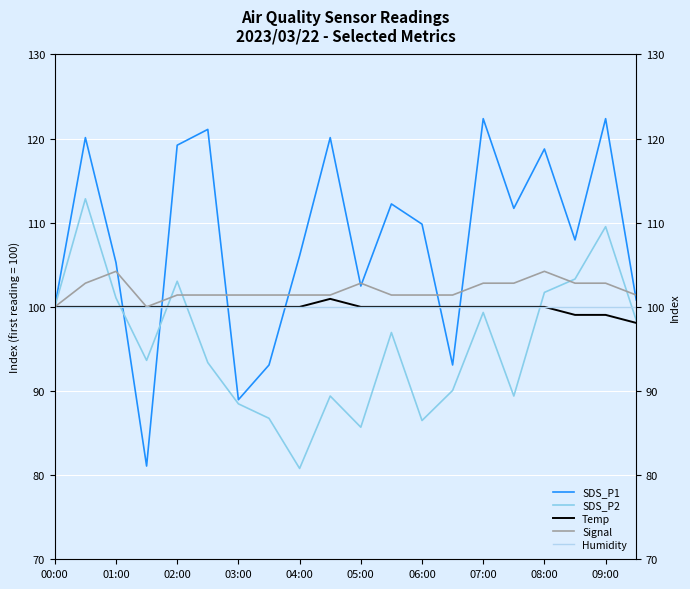

Reading left to right, what are all the values shown in this chart?

SDS_P1: 100.0	120.1	105.3	81.1	119.2	121.1	89.0	93.1	106.1	120.1	102.5	112.2	109.8	93.1	122.4	111.7	118.8	108.0	122.4	100.8
SDS_P2: 100.0	112.8	101.1	93.6	103.0	93.4	88.5	86.8	80.8	89.4	85.7	97.0	86.5	90.1	99.3	89.4	101.7	103.3	109.5	98.4
Temp: 100.0	100.0	100.0	100.0	100.0	100.0	100.0	100.0	100.0	101.0	100.0	100.0	100.0	100.0	100.0	100.0	100.0	99.0	99.0	98.1
Signal: 100.0	102.8	104.2	100.0	101.4	101.4	101.4	101.4	101.4	101.4	102.8	101.4	101.4	101.4	102.8	102.8	104.2	102.8	102.8	101.4
Humidity: 100.0	100.0	100.0	100.0	100.0	100.0	100.0	100.0	100.0	100.0	100.0	100.0	100.0	100.0	100.0	100.0	100.0	100.0	100.0	100.0